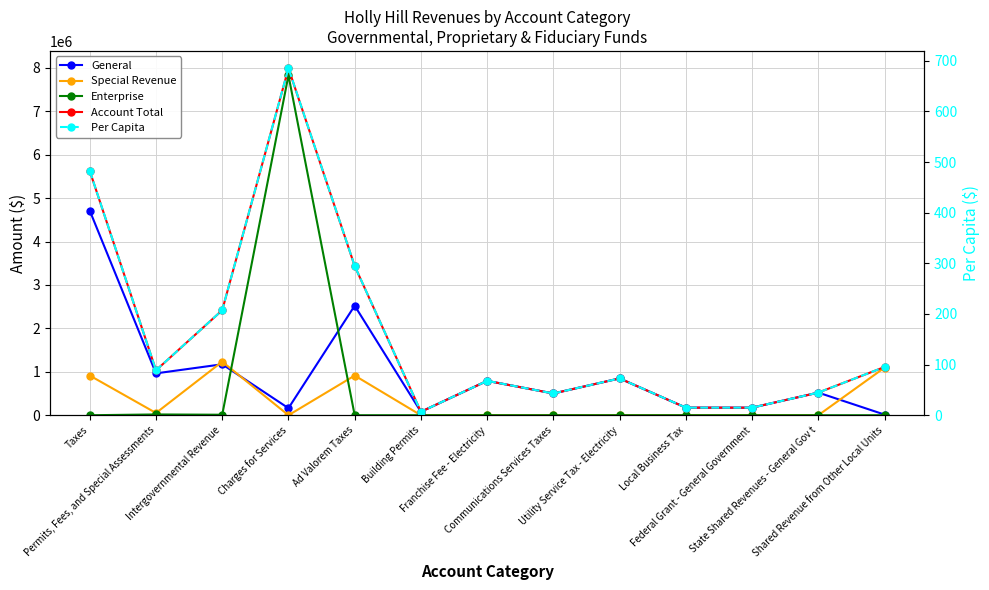

True or false: Enterprise and Account Total intersect in this chart.

False